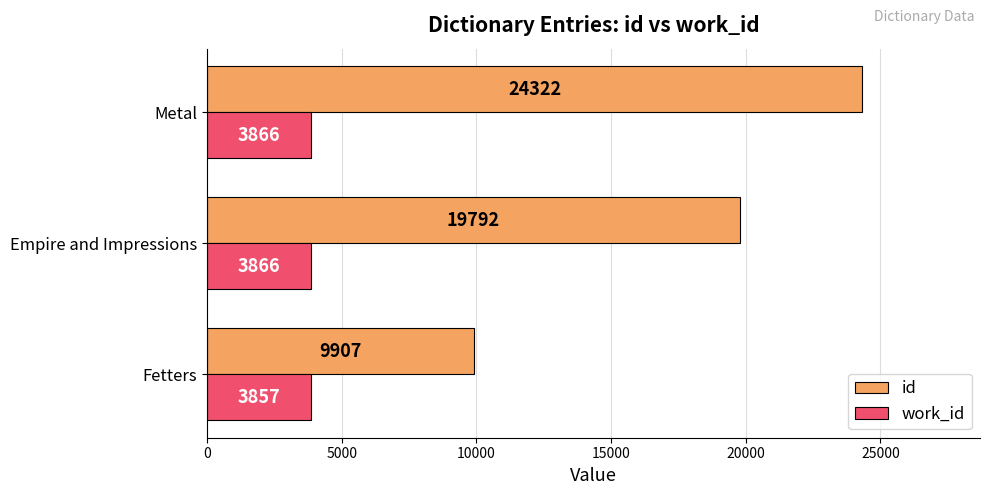

What is the difference between the id values at Metal and Fetters?

14415